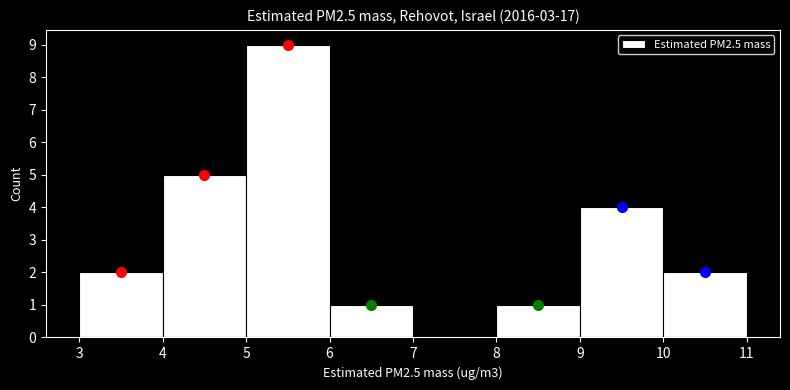

Reading left to right, transcribe this chart: for each bar, give the range it covers on the x-axis and its height. The values are not printed on the chart, so give them approximately, as read against the axis.

3 to 4: 2
4 to 5: 5
5 to 6: 9
6 to 7: 1
7 to 8: 0
8 to 9: 1
9 to 10: 4
10 to 11: 2